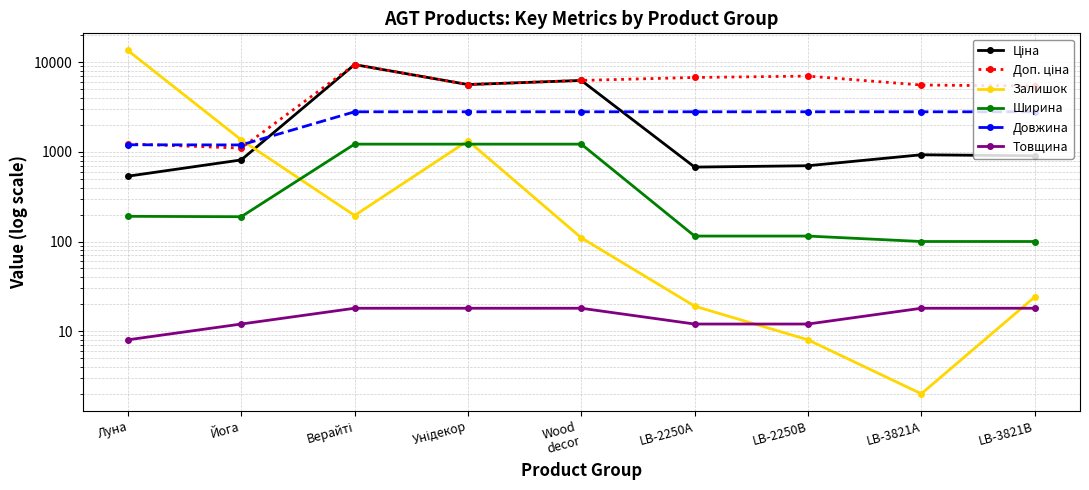

List the series in order of their peak value, highest first.

Залишок, Ціна, Доп. ціна, Довжина, Ширина, Товщина